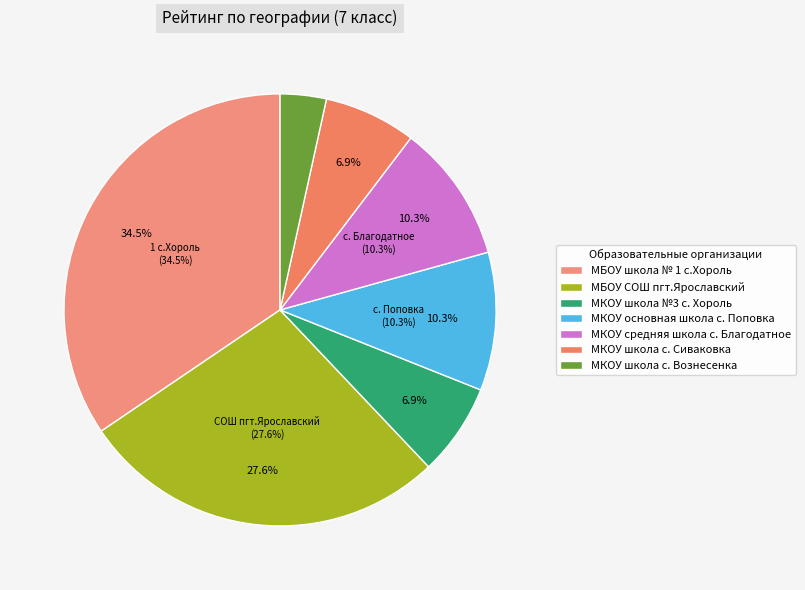

Rank the categories by value from lowest to highest.

МКОУ школа с. Вознесенка, МКОУ школа №3 с. Хороль, МКОУ школа с. Сиваковка, МКОУ основная школа с. Поповка, МКОУ средняя школа с. Благодатное, МБОУ СОШ пгт.Ярославский, МБОУ школа № 1 с.Хороль